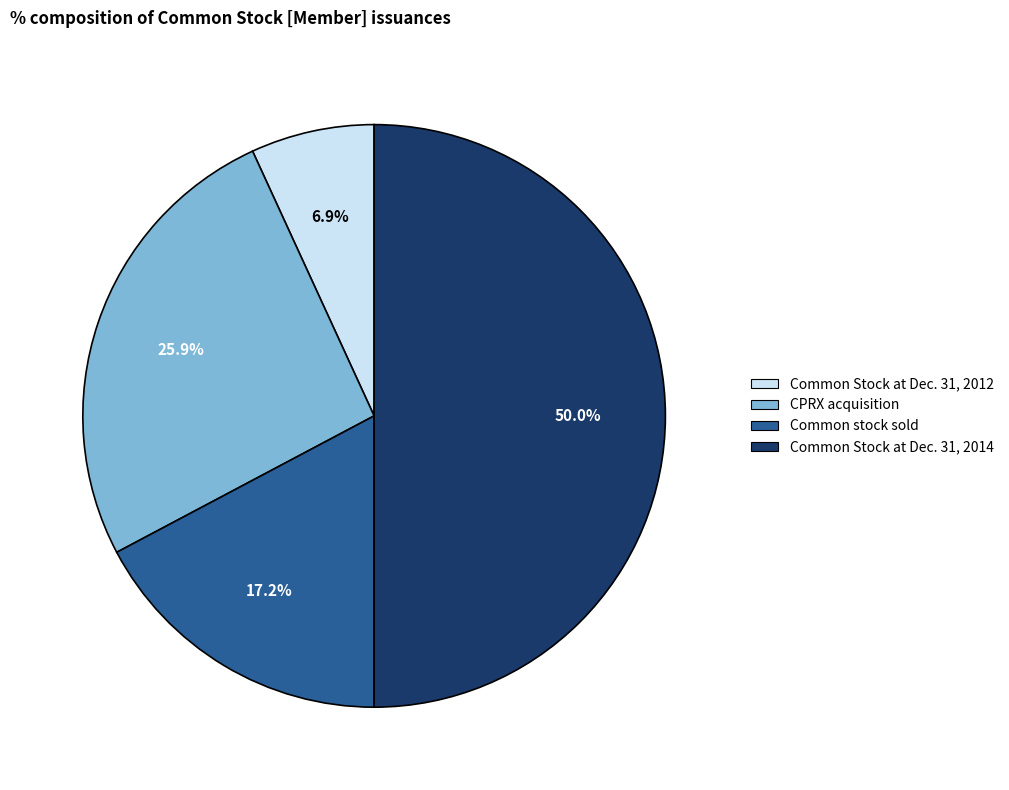

What is the ratio of the value at CPRX acquisition to the value at Common stock sold?

1.5